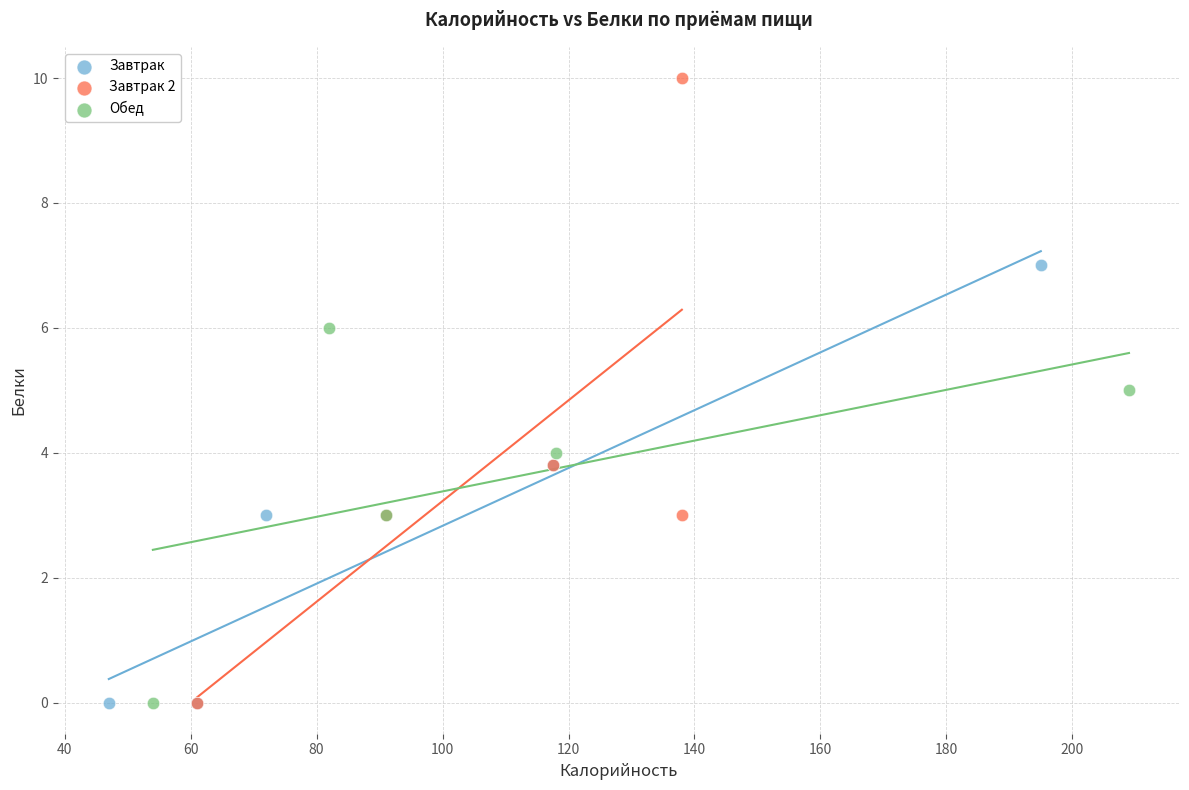

Which series has the widest spread of Y values?

Завтрак 2